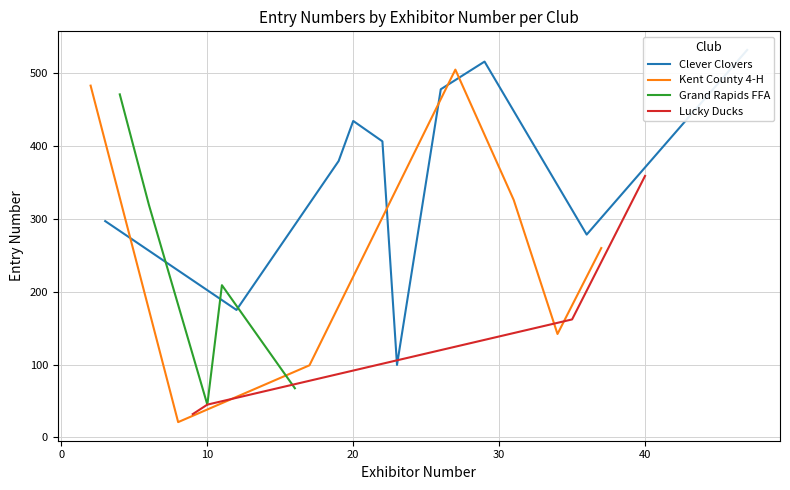

What is the lowest value of the Kent County 4-H series?

21